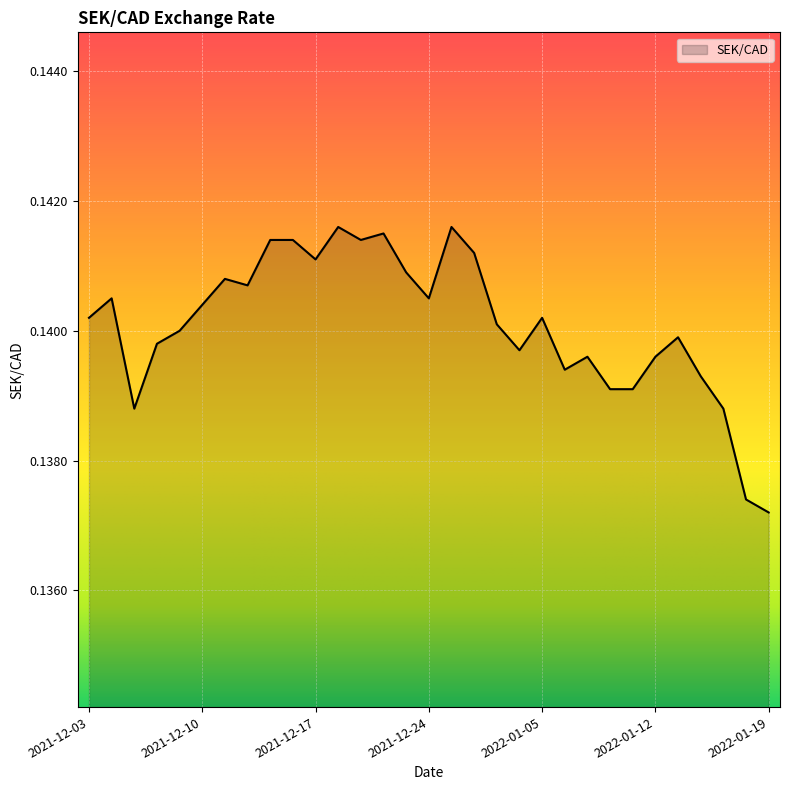

Reading right to left, transcribe all the data shown in this chart.

2022-01-19=0.1	2022-01-18=0.1	2022-01-17=0.1	2022-01-14=0.1	2022-01-13=0.1	2022-01-12=0.1	2022-01-11=0.1	2022-01-10=0.1	2022-01-07=0.1	2022-01-06=0.1	2022-01-05=0.1	2022-01-04=0.1	2021-12-31=0.1	2021-12-30=0.1	2021-12-29=0.1	2021-12-24=0.1	2021-12-23=0.1	2021-12-22=0.1	2021-12-21=0.1	2021-12-20=0.1	2021-12-17=0.1	2021-12-16=0.1	2021-12-15=0.1	2021-12-14=0.1	2021-12-13=0.1	2021-12-10=0.1	2021-12-09=0.1	2021-12-08=0.1	2021-12-07=0.1	2021-12-06=0.1	2021-12-03=0.1